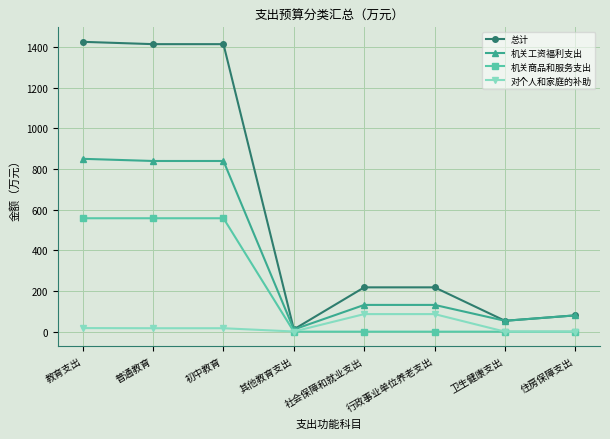

Is this an area chart (filled region under the line)?

No